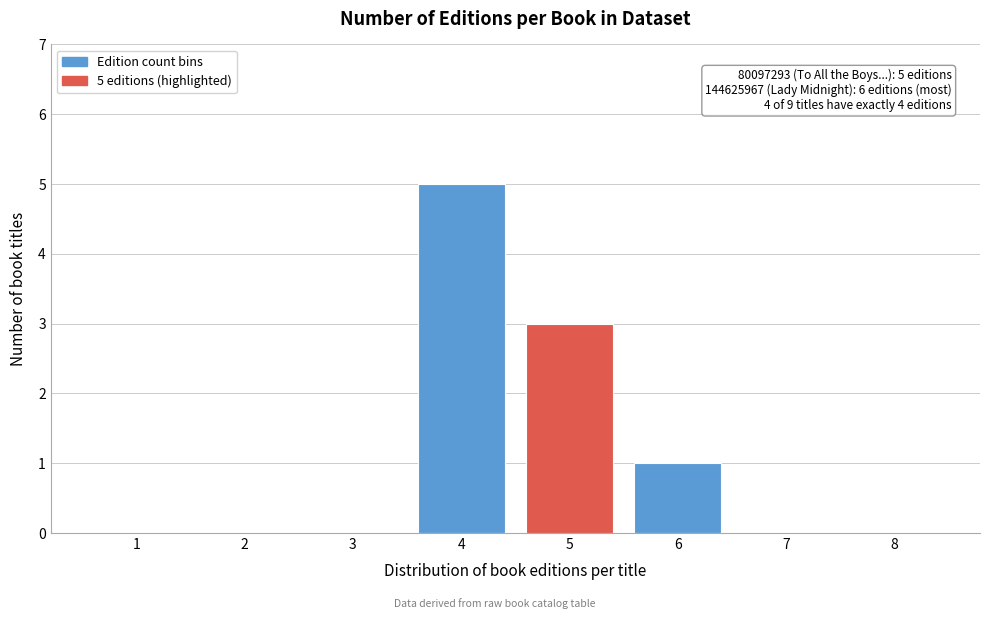

Reading left to right, transcribe all the data shown in this chart.

1=0	2=0	3=0	4=5	5=3	6=1	7=0	8=0